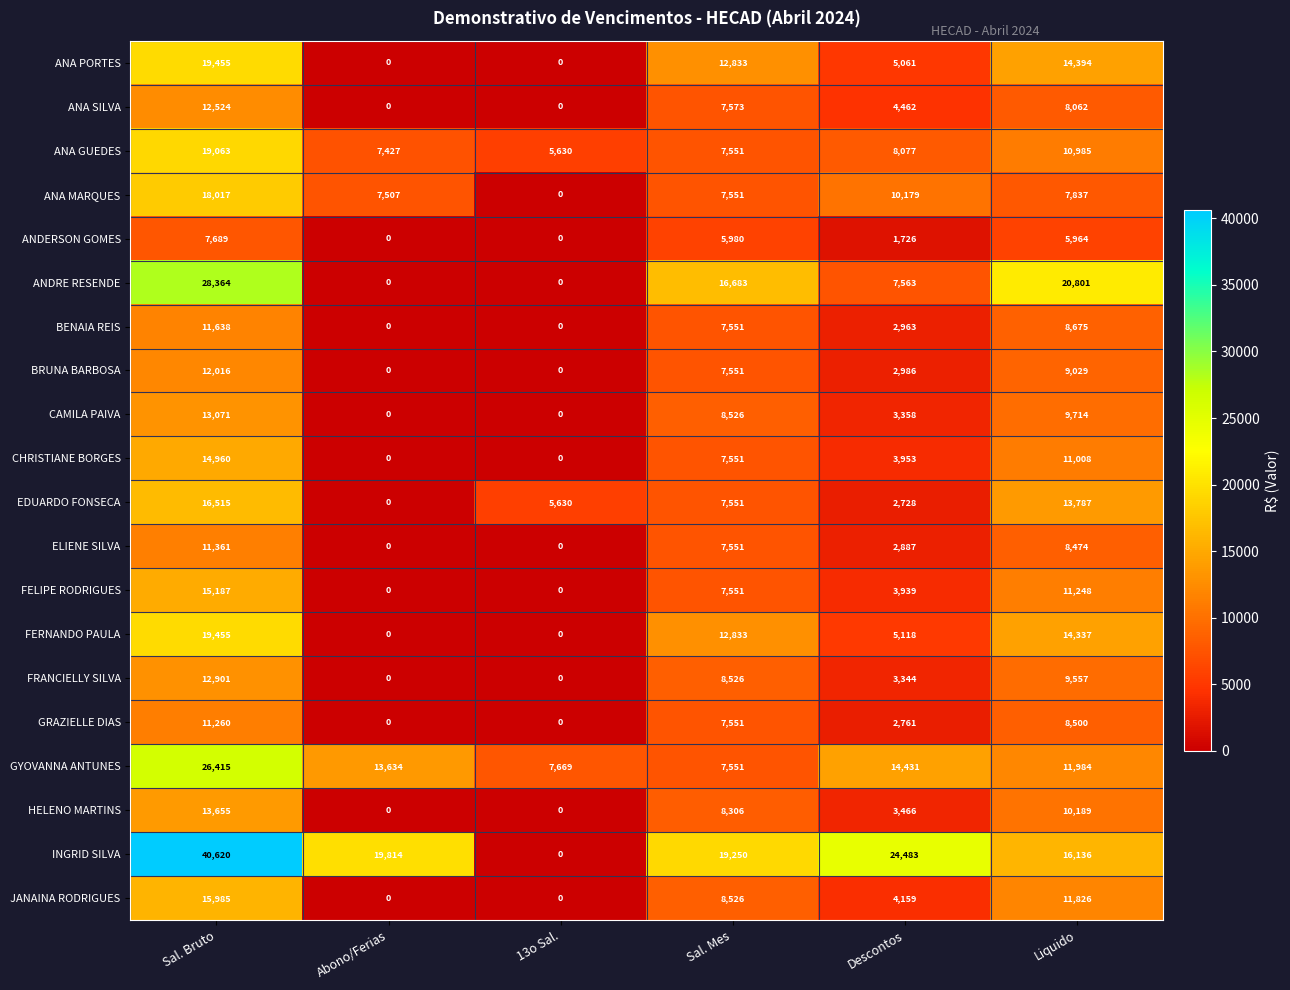

Is it true that ANA MARQUES equals 7551 at Sal. Mes?

True